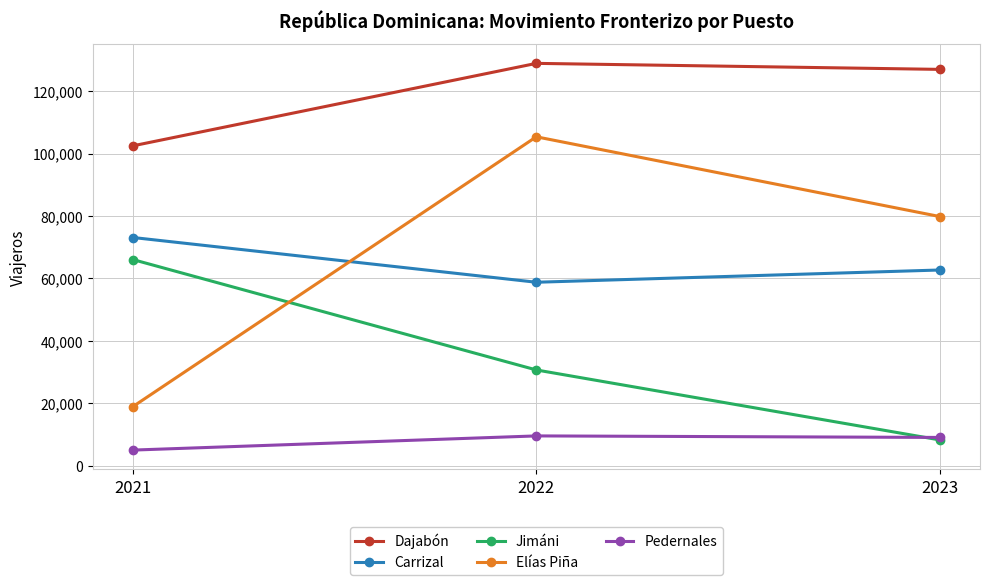

Which series has the largest range (max minus min)?

Elías Piña